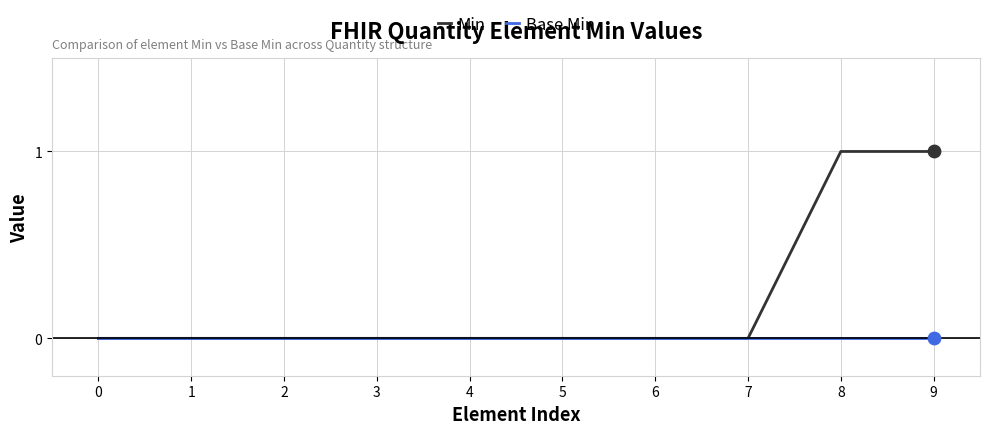

Which series has the widest spread of values?

Min